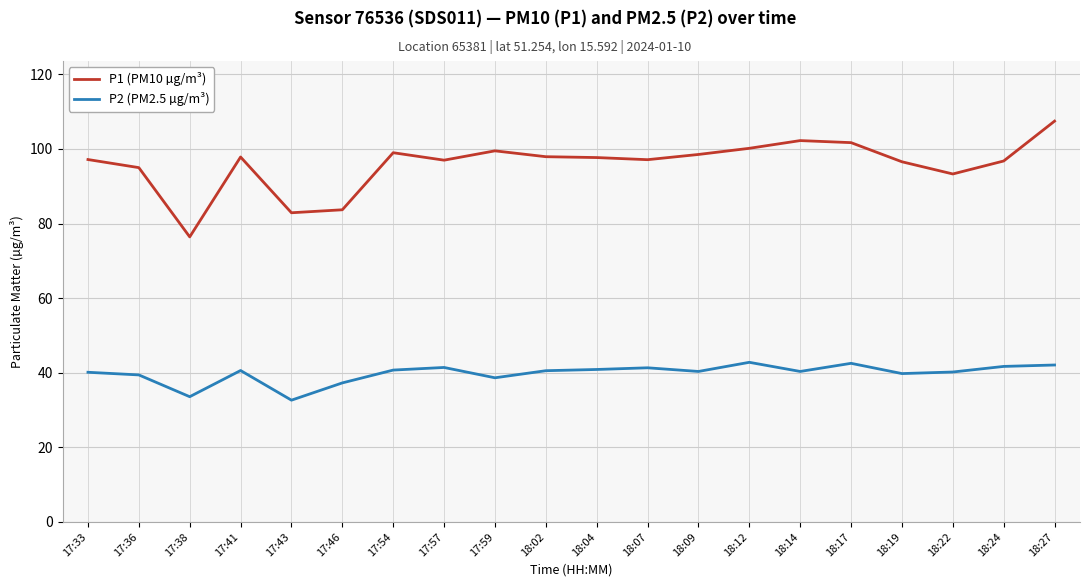

Which series has the largest total across all categories?

P1 (PM10 µg/m³)